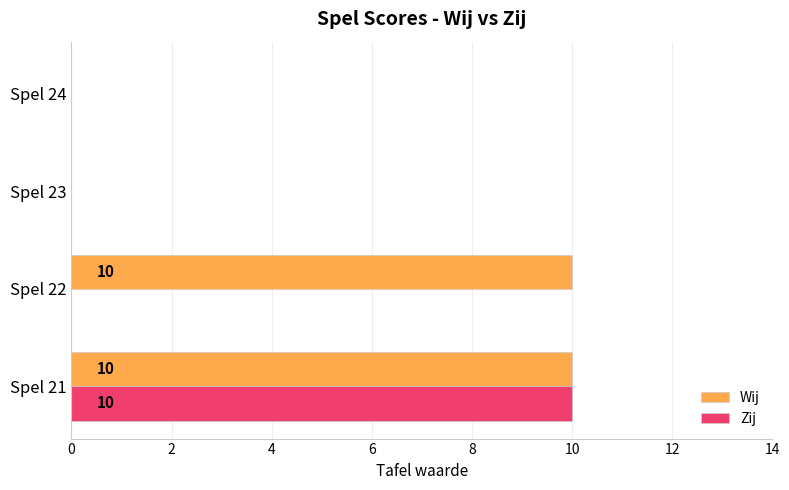

Which series changed the most between Spel 22 and Spel 23?

Wij